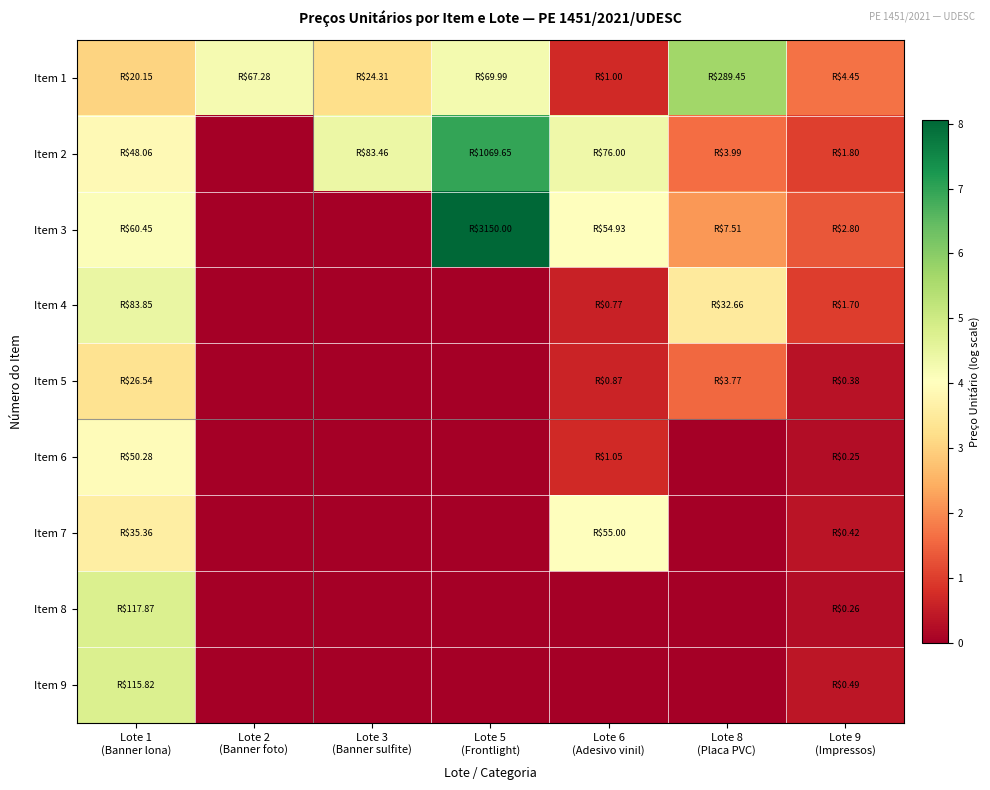

Which category has the lowest value across all series?

Lote 2
(Banner foto)